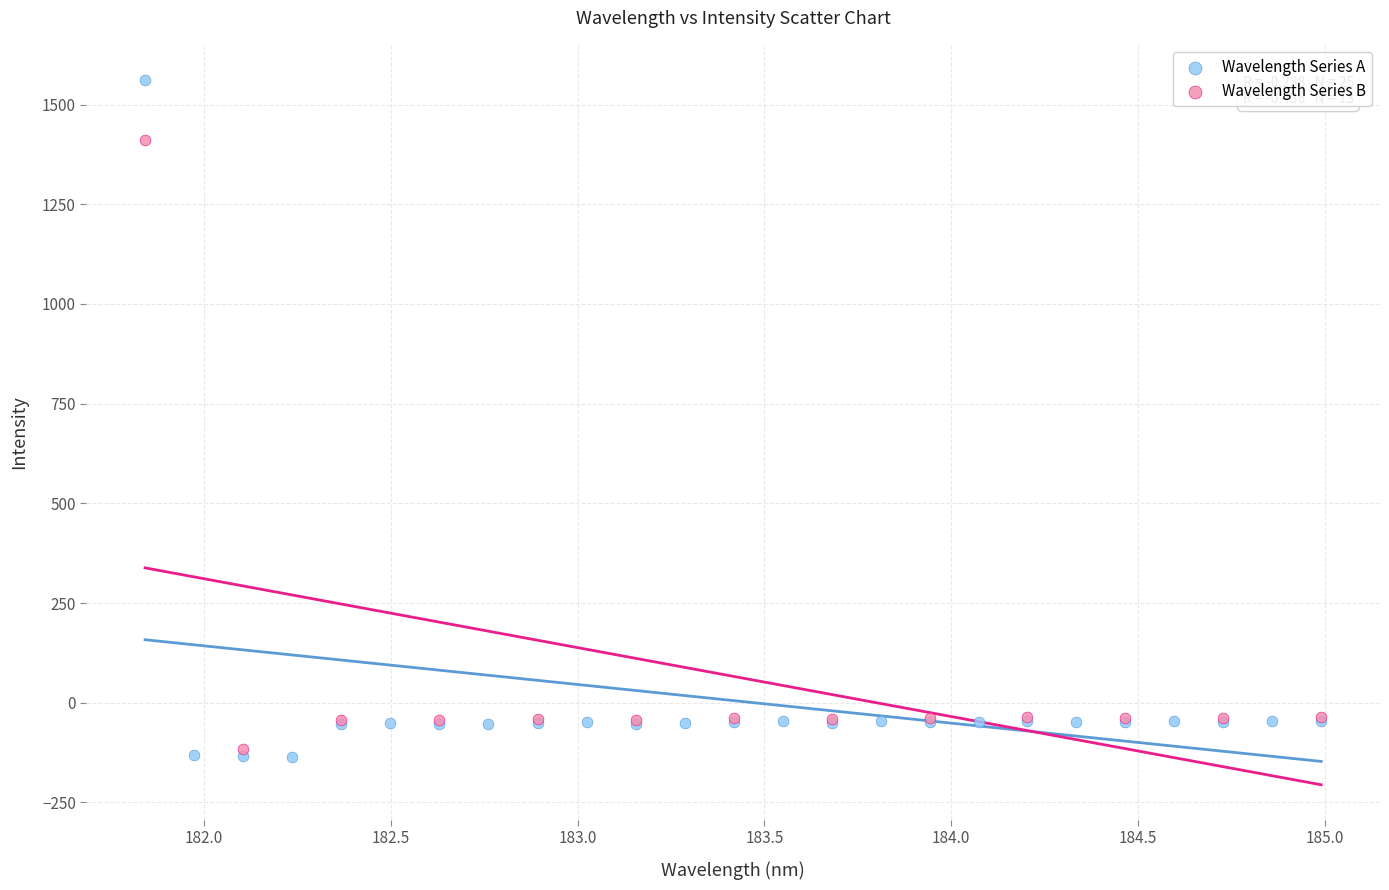

Which series has the widest spread of Y values?

Wavelength Series A